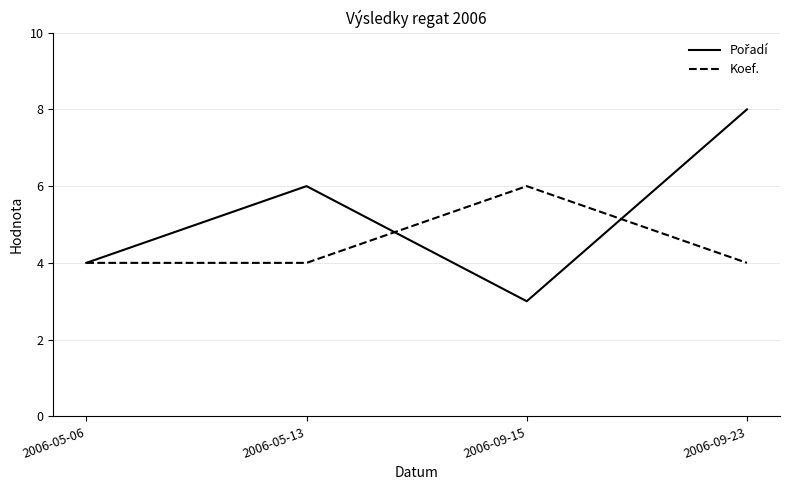

What is the total value across all series at 2006-09-23?

12